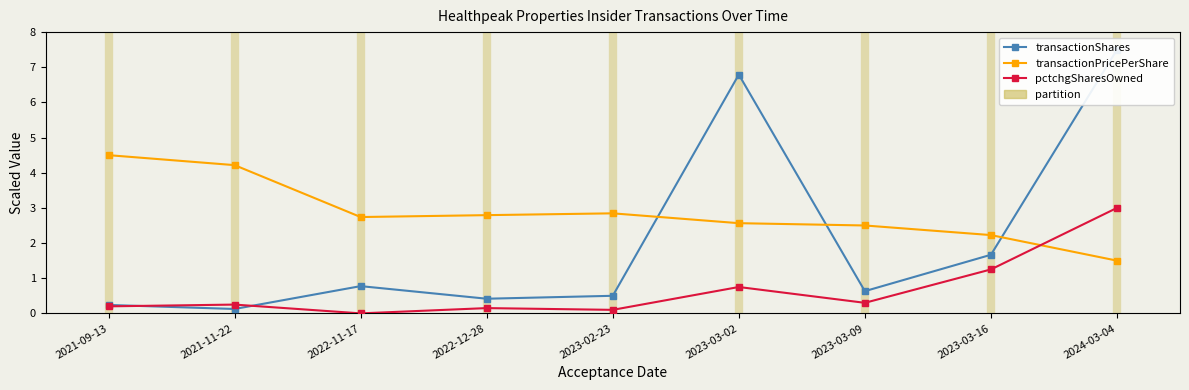

At which category is the sum across all series the highest?

2024-03-04